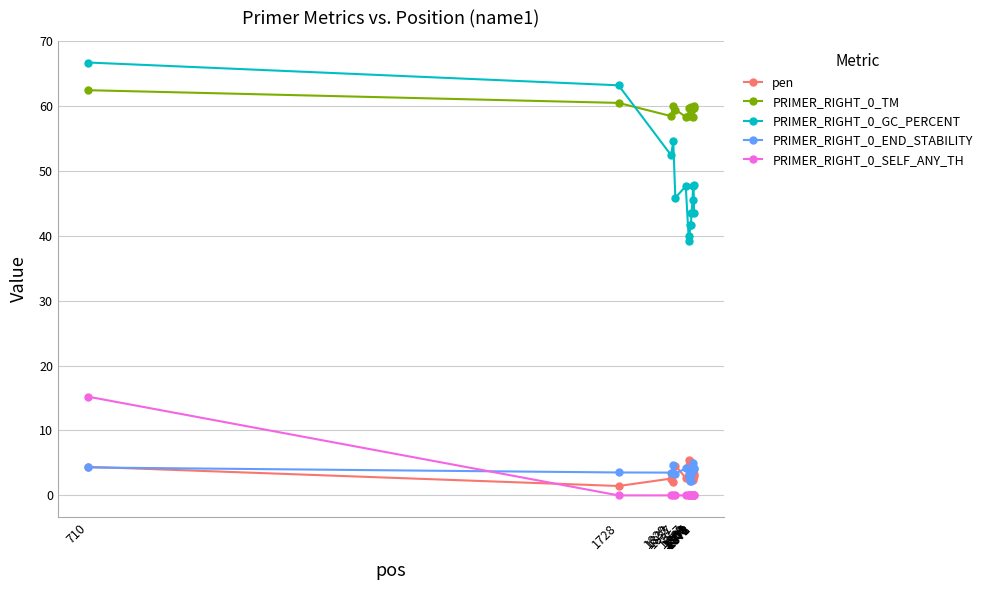

Is it true that PRIMER_RIGHT_0_GC_PERCENT equals 43.5 at 1873?

True